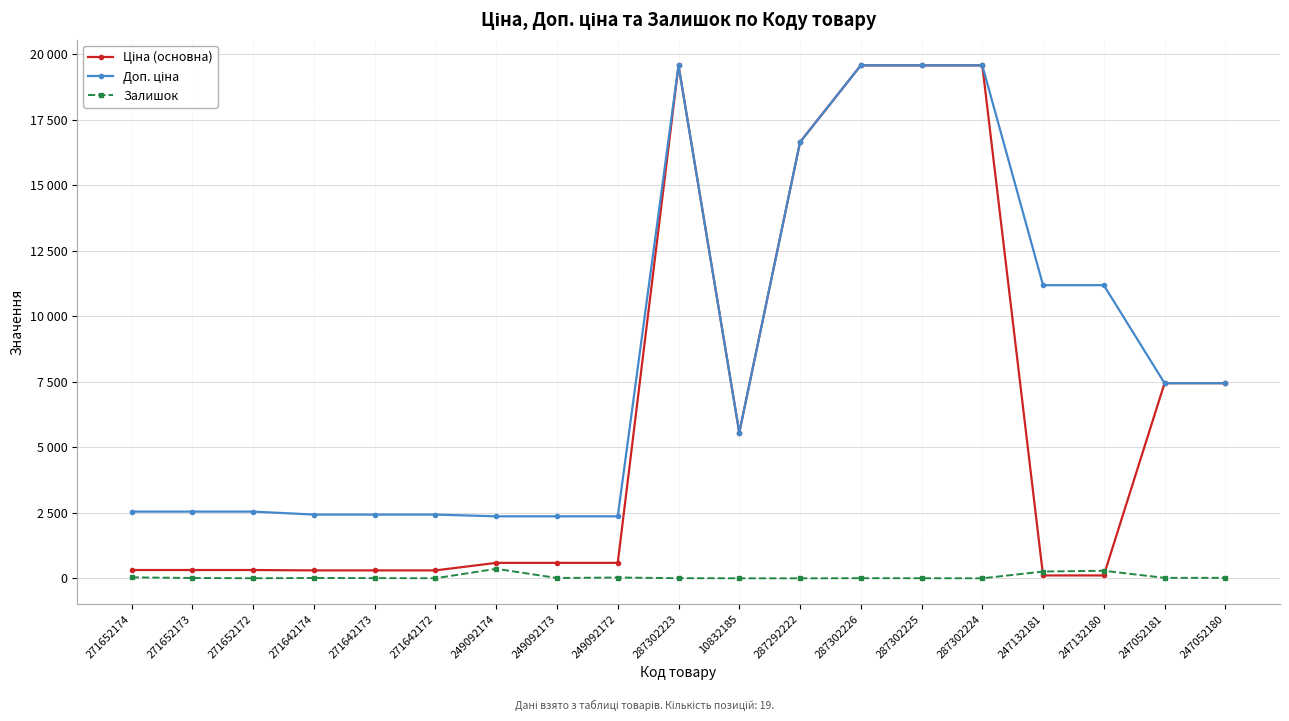

Reading right to left, list all the values displayed in this chart.

Ціна (основна): 247052180=7444.6	247052181=7444.6	247132180=111.8	247132181=111.8	287302224=19564.9	287302225=19564.9	287302226=19564.9	287292222=16636.8	10832185=5560.3	287302223=19564.9	249092172=591.6	249092173=591.6	249092174=591.6	271642172=304.1	271642173=304.1	271642174=304.1	271652172=318.3	271652173=318.3	271652174=318.3
Доп. ціна: 247052180=7444.6	247052181=7444.6	247132180=11182.0	247132181=11182.0	287302224=19564.9	287302225=19564.9	287302226=19564.9	287292222=16636.8	10832185=5560.3	287302223=19564.9	249092172=2366.5	249092173=2366.5	249092174=2366.5	271642172=2432.8	271642173=2432.8	271642174=2432.8	271652172=2546.4	271652173=2546.4	271652174=2546.4
Залишок: 247052180=21.0	247052181=20.0	247132180=290.0	247132181=260.0	287302224=3.0	287302225=5.0	287302226=7.0	287292222=1.0	10832185=3.0	287302223=7.0	249092172=33.0	249092173=14.0	249092174=365.0	271642172=5.0	271642173=10.0	271642174=14.0	271652172=5.0	271652173=15.0	271652174=38.0